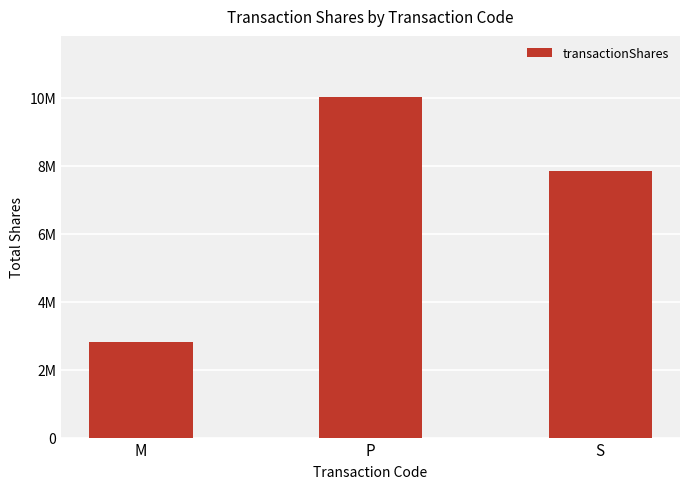

Where is the data nearest to the value 6418224?

S